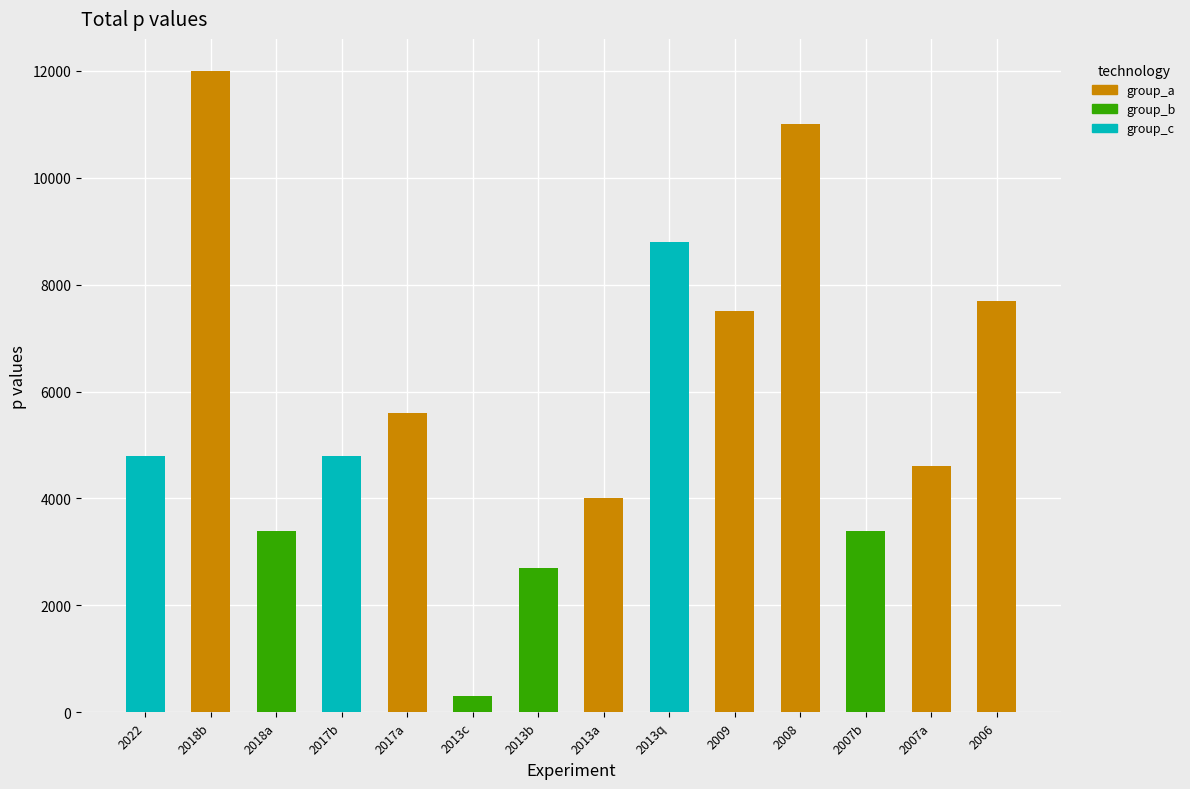

What is the greatest value displayed?

12000